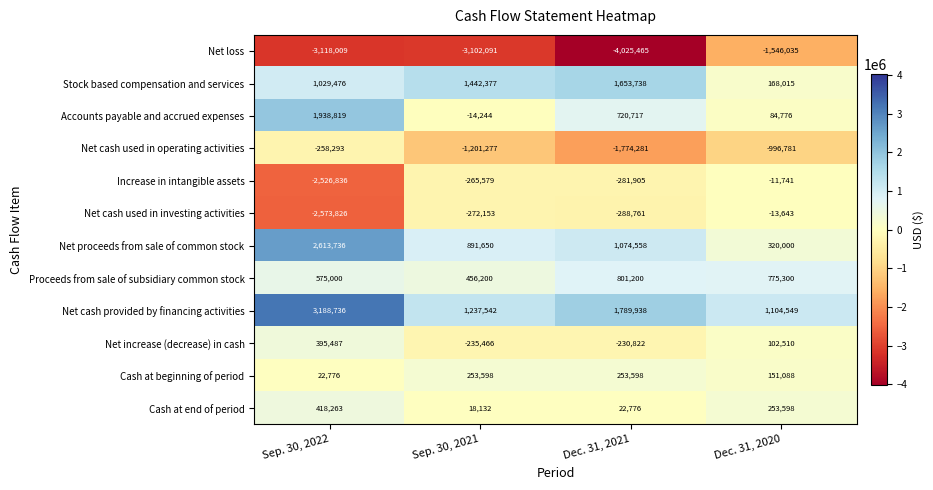

Rank the series at Dec. 31, 2020 from lowest to highest value.

Net loss, Net cash used in operating activities, Net cash used in investing activities, Increase in intangible assets, Accounts payable and accrued expenses, Net increase (decrease) in cash, Cash at beginning of period, Stock based compensation and services, Cash at end of period, Net proceeds from sale of common stock, Proceeds from sale of subsidiary common stock, Net cash provided by financing activities